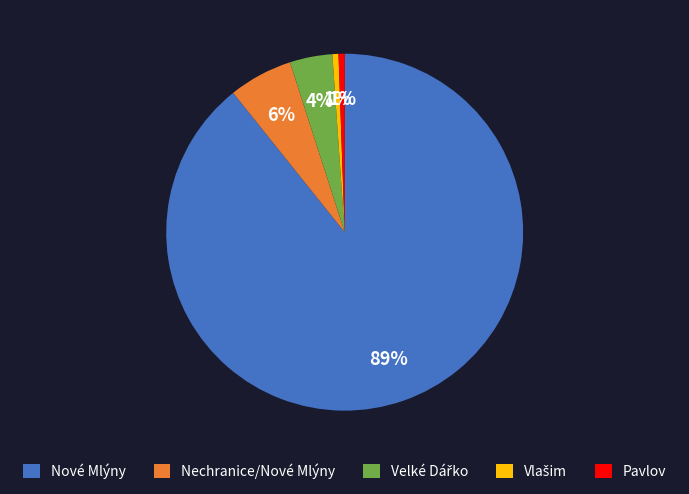

Is the sum of Pavlov and Nové Mlýny greater than half?

Yes